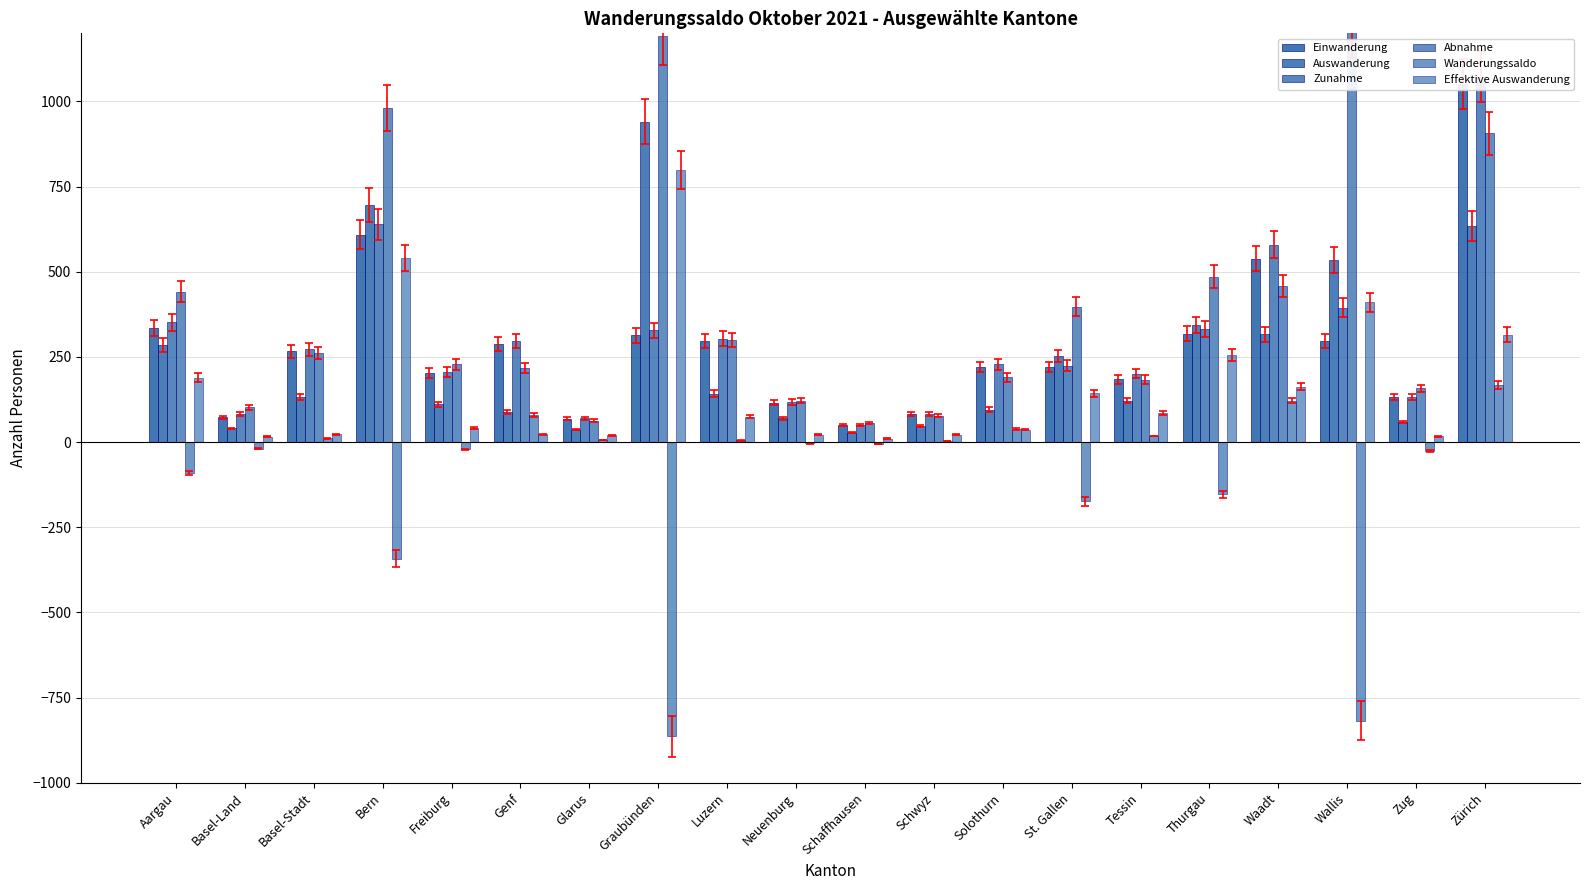

Reading left to right, transcribe all the data shown in this chart.

Einwanderung: 335	73	266	608	203	288	69	314	297	116	51	82	221	220	185	318	539	297	132	1052
Auswanderung: 286	40	132	696	111	89	37	941	142	70	28	47	95	253	122	343	317	535	59	635
Zunahme: 352	82	272	639	207	297	70	328	304	118	51	82	228	224	201	332	580	394	132	1073
Abnahme: 442	102	261	981	228	217	63	1191	299	122	56	78	190	398	183	485	458	1212	158	906
Wanderungssaldo: -90	-20	11	-342	-21	80	7	-863	5	-4	-5	4	38	-174	18	-153	122	-818	-26	167
Effektive Auswanderung: 189	16	23	540	42	23	20	800	75	21	10	21	37	143	86	255	163	410	17	315